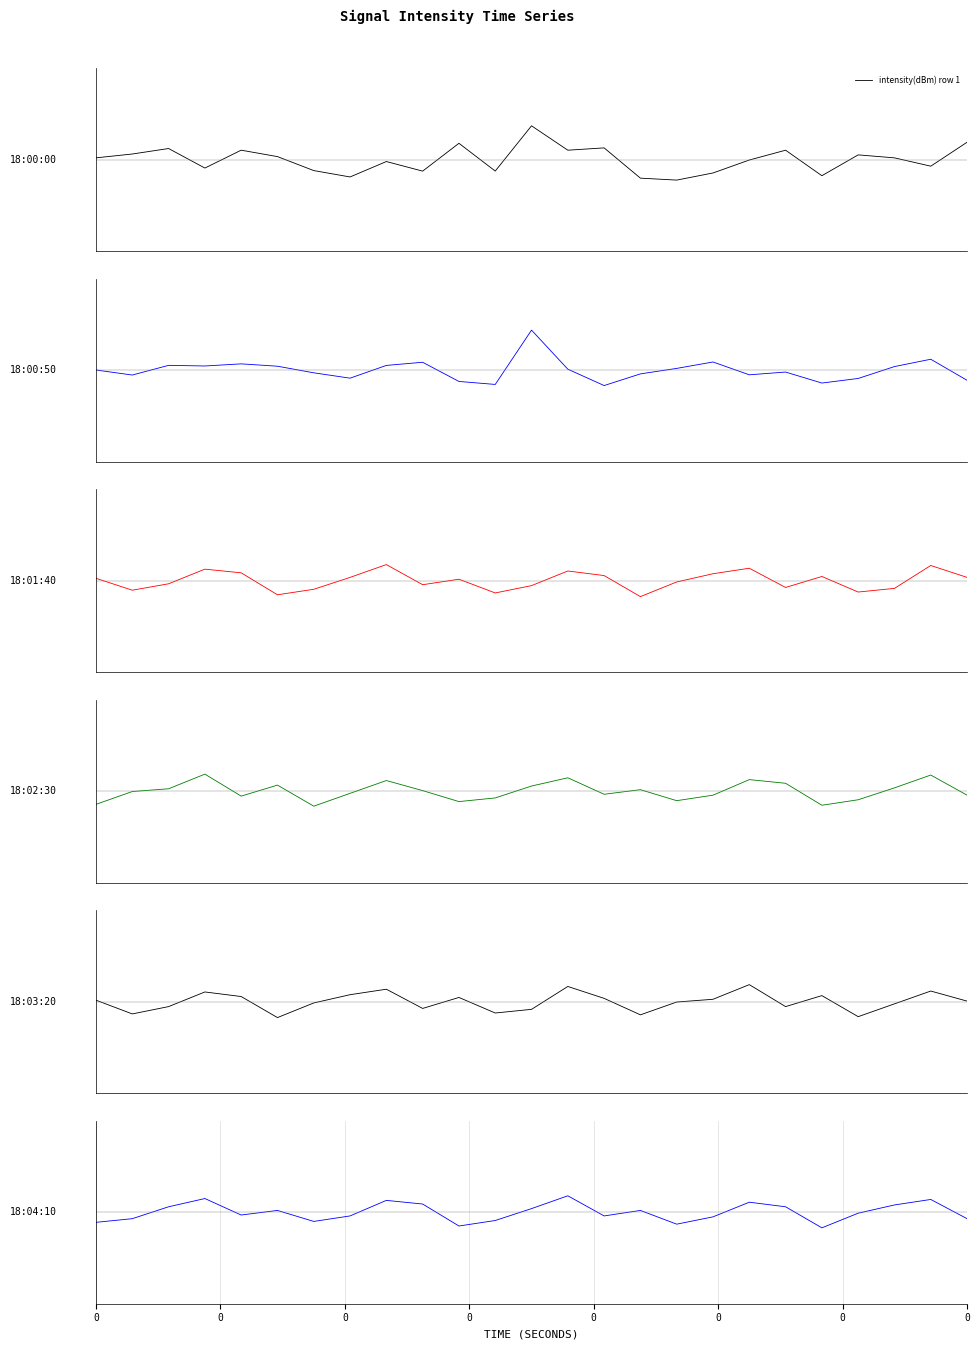

How many values in intensity(dBm) row 3 are below zero?

12